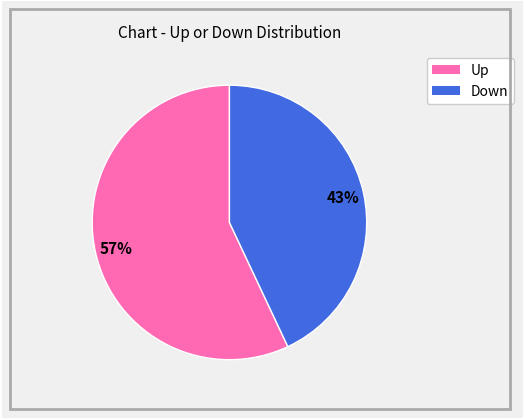

Is there a majority slice in this chart?

Yes